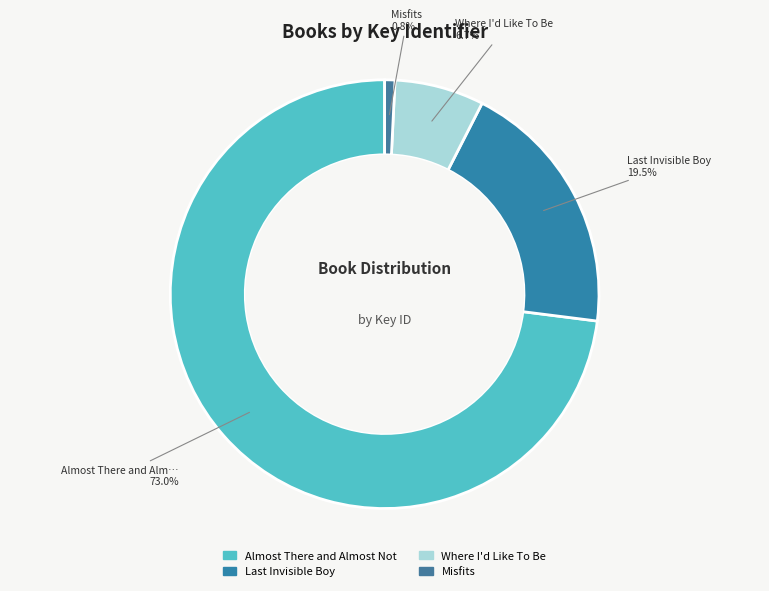

Count the number of slices in the pie.

4